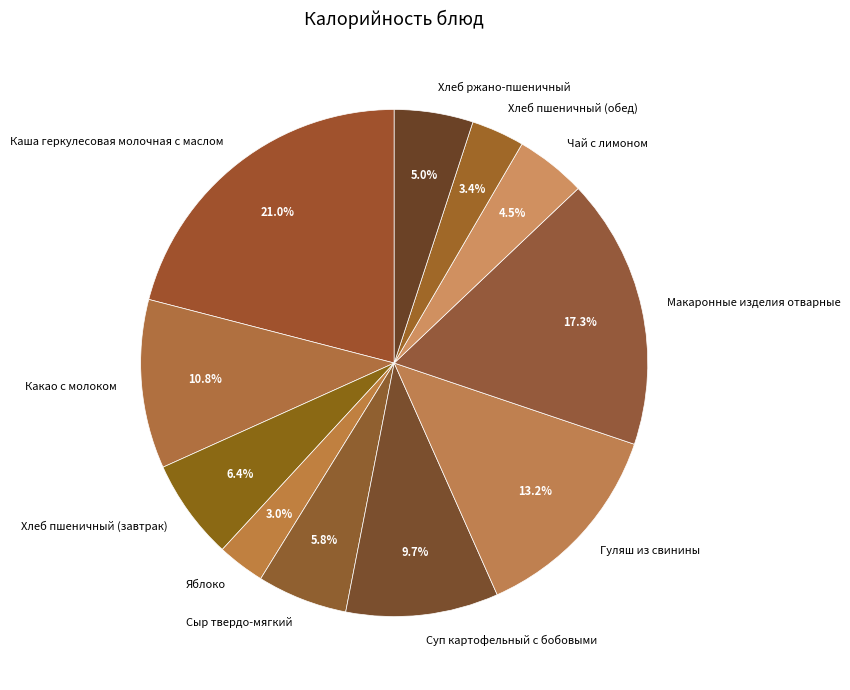

Combined, do Сыр твердо-мягкий and Суп картофельный с бобовыми account for over 50%?

No